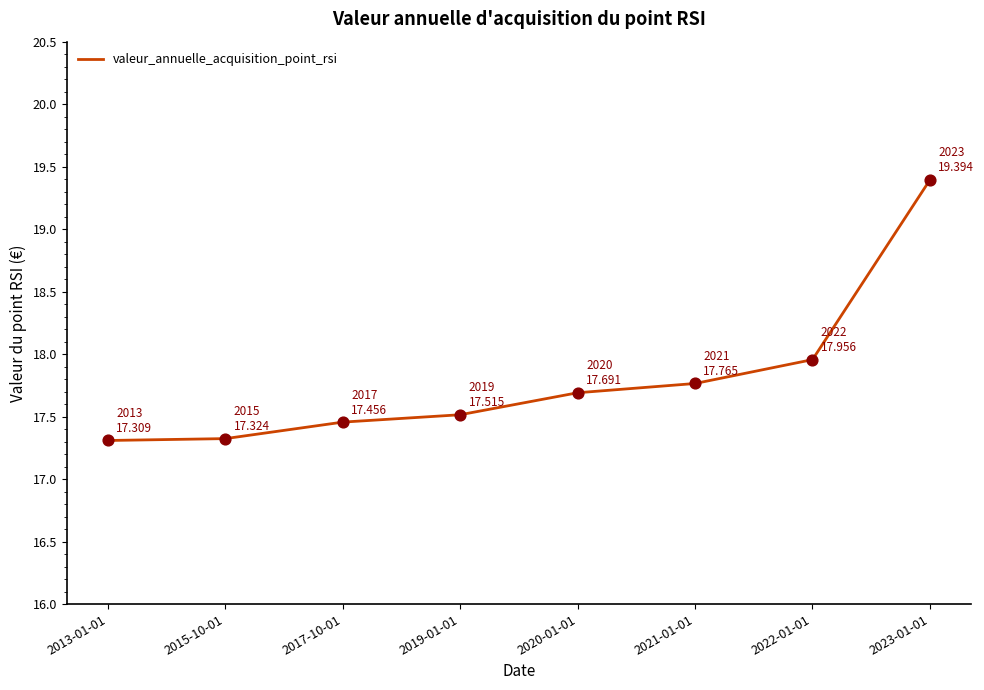

What is the ratio of the value at 2015-10-01 to the value at 2021-01-01?

1.0